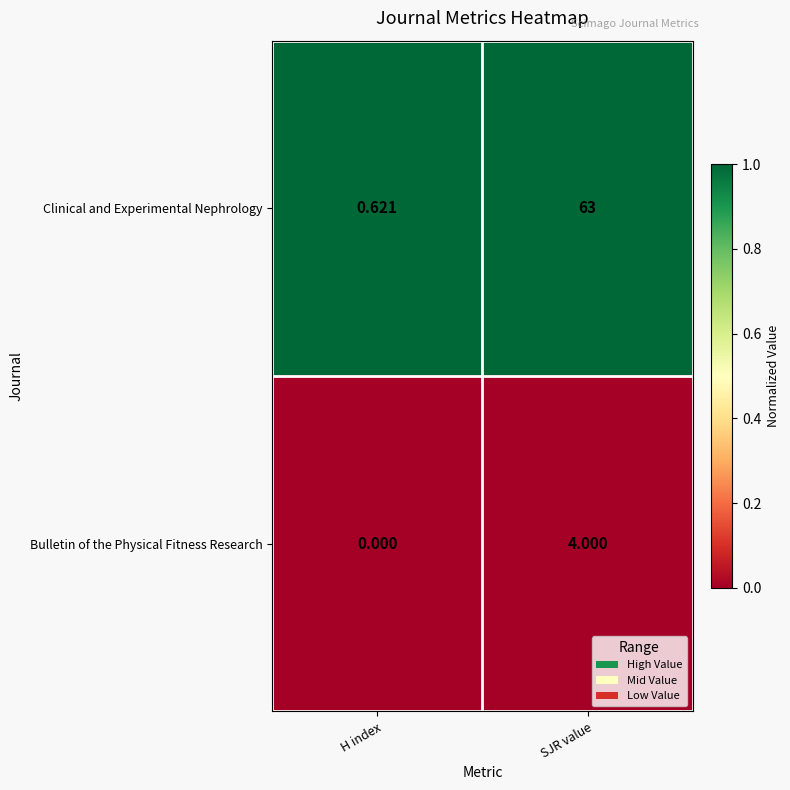

Between H index and SJR value, which series saw the biggest shift?

Clinical and Experimental Nephrology